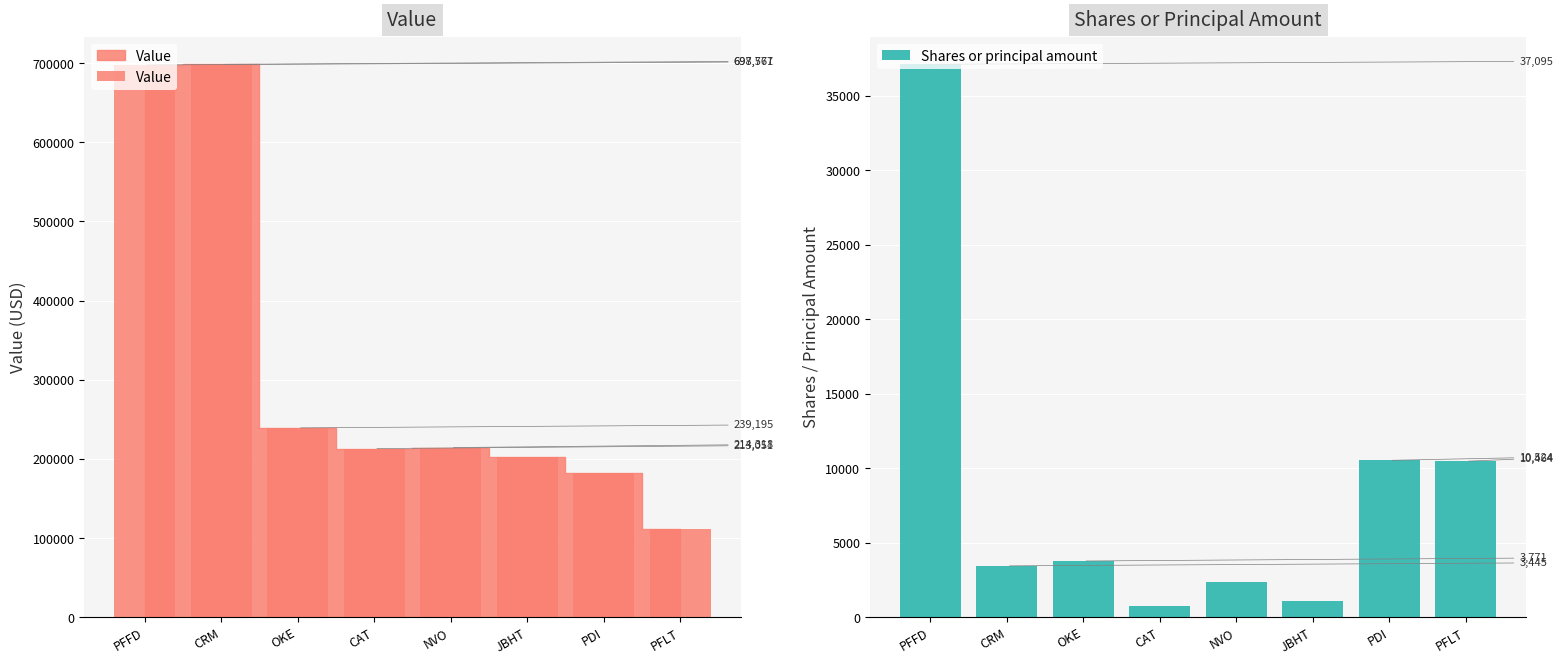

How many data points does each series have?

8